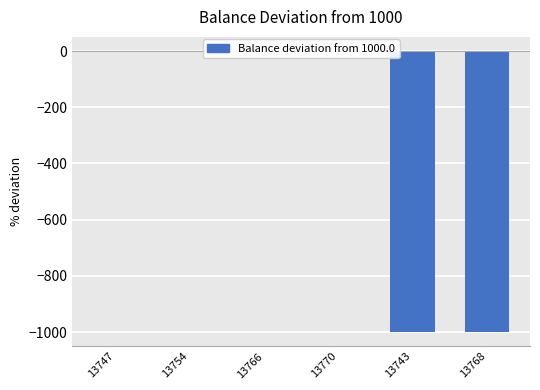

Rank the categories by value from highest to lowest.

13766, 13747, 13770, 13754, 13743, 13768